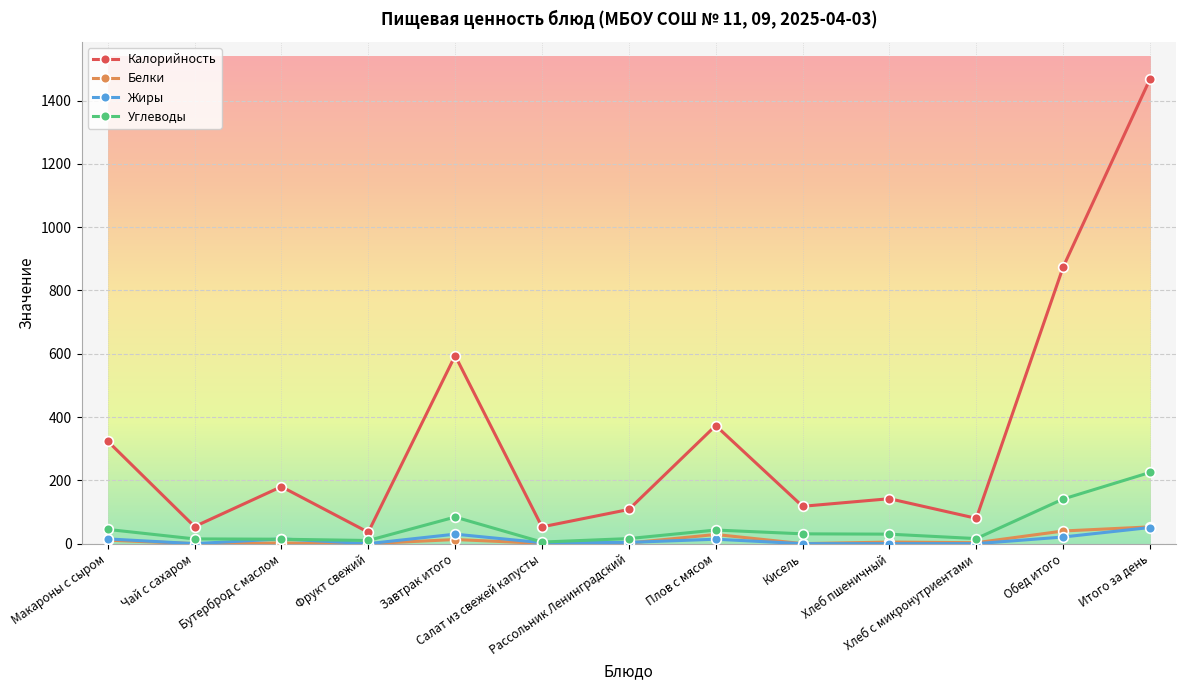

Between Хлеб пшеничный and Обед итого, which series saw the biggest shift?

Калорийность